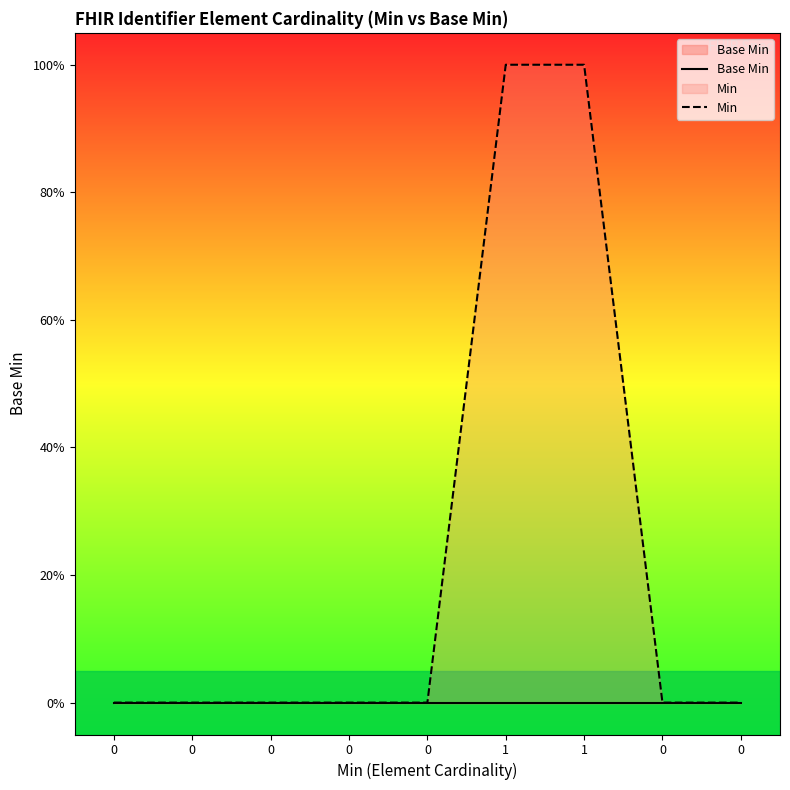

Rank the categories by Min value from highest to lowest.

1, 1, 0, 0, 0, 0, 0, 0, 0